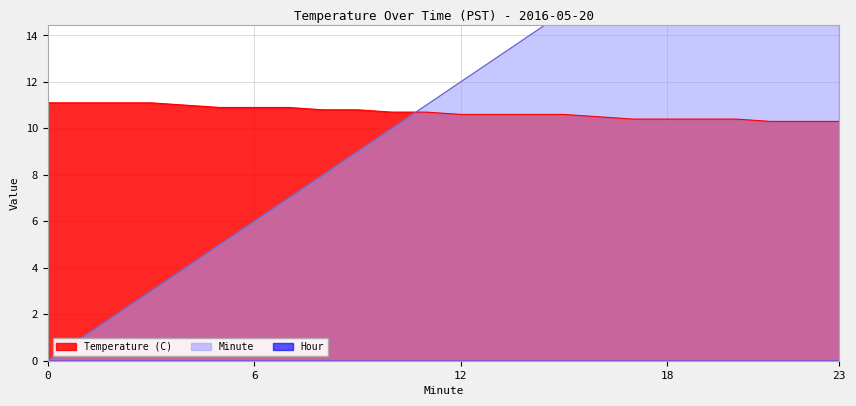

What is the value of the Temperature (C) point at the 18th from the left?

10.4